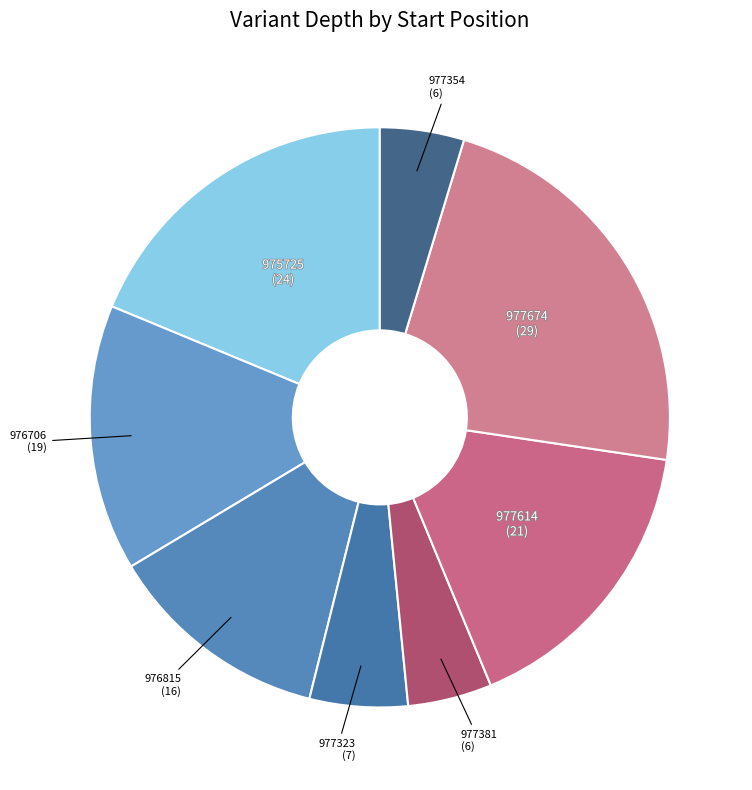

How many segments does this pie chart have?

8